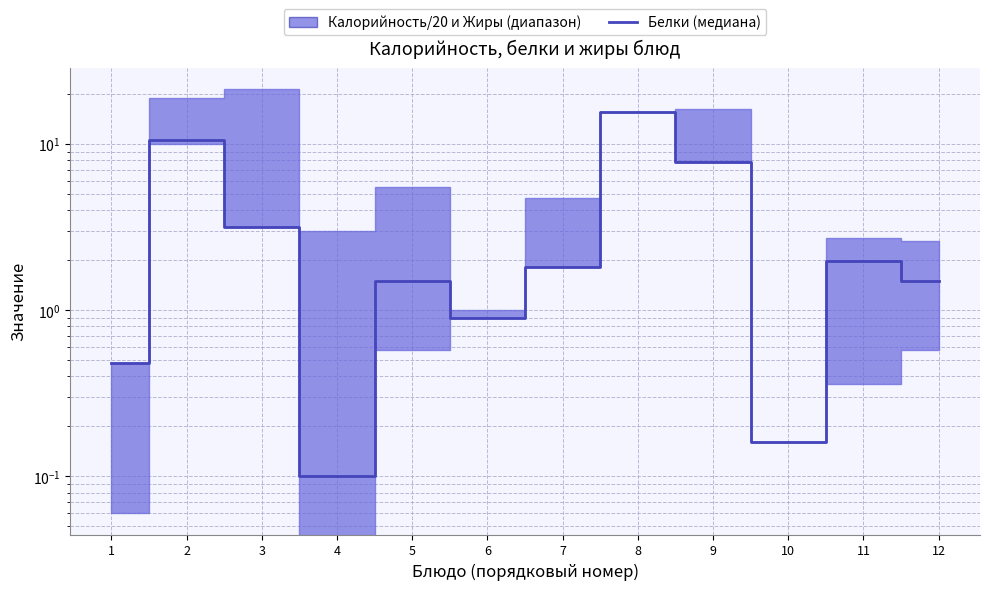

Which label corresponds to the largest value in the chart?

8